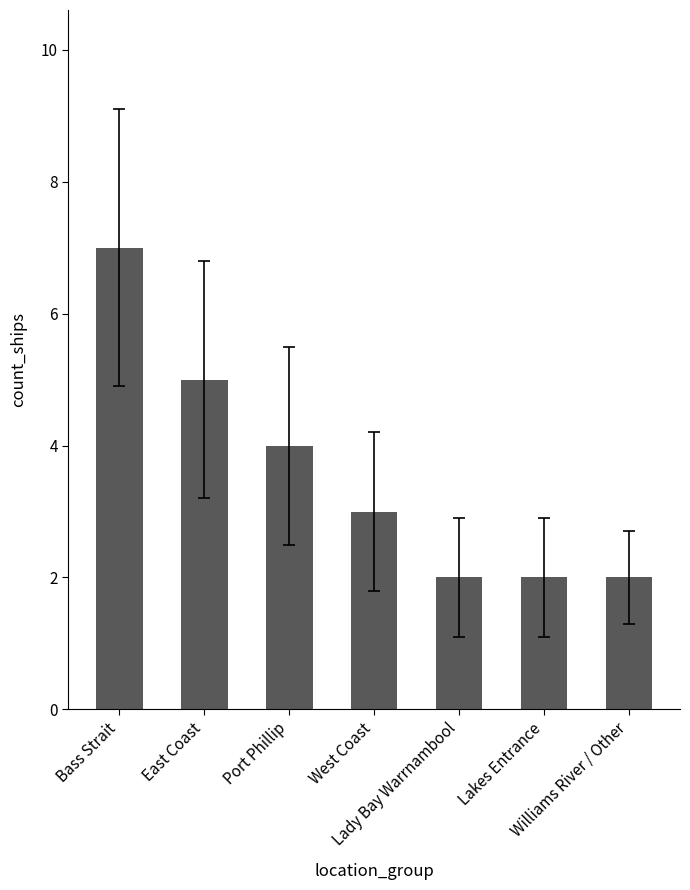

Reading right to left, what are all the values shown in this chart?

2	2	2	3	4	5	7